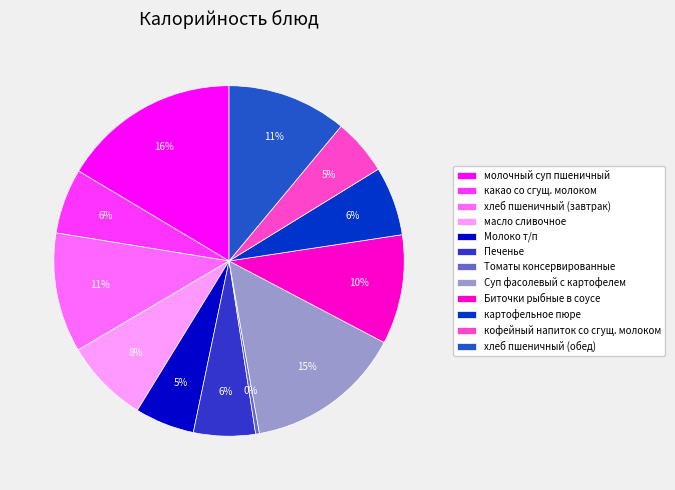

To the nearest percent, what is the combined percentage of Биточки рыбные в соусе and Томаты консервированные?

10%